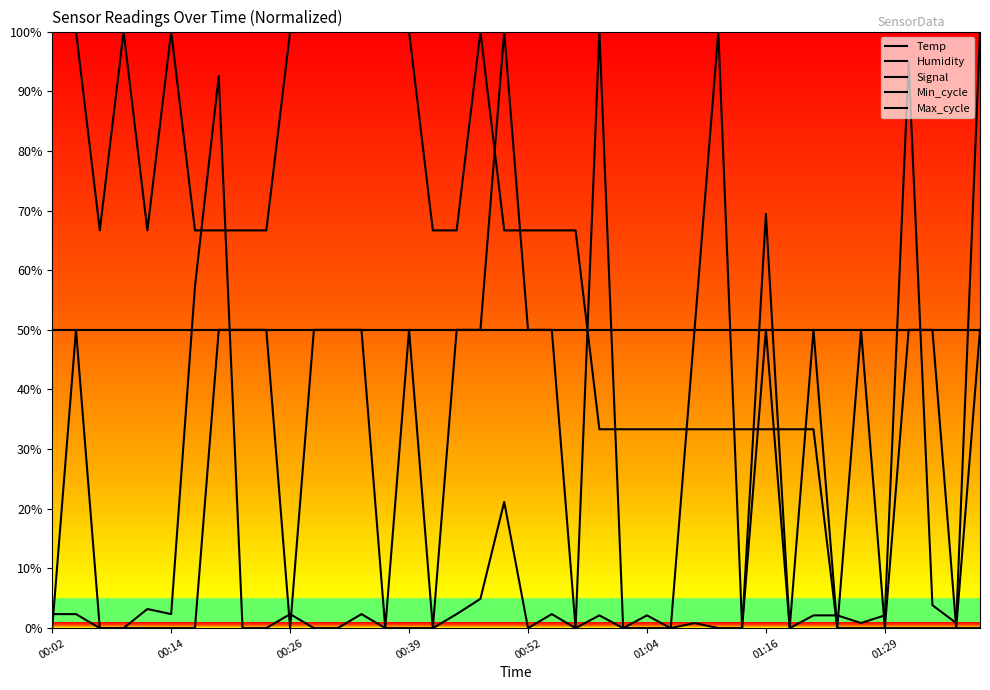

Rank the series by their maximum value, from lowest to highest.

Humidity, Min_cycle, Temp, Signal, Max_cycle